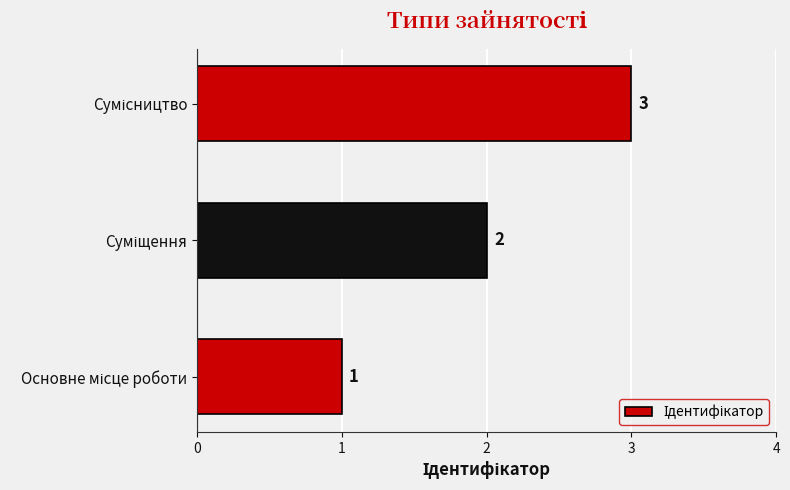

How many values are between 1 and 3?

3